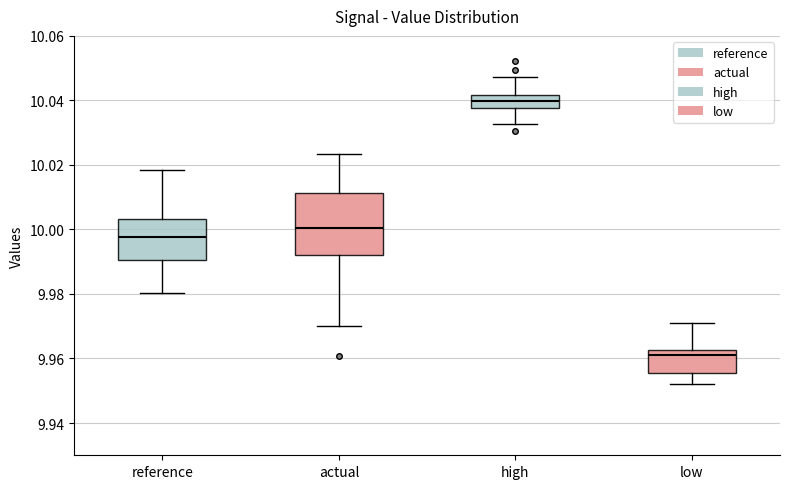

Reading left to right, read every box against the y-axis: the position of its median line, the range the box covers, and the ends of its whiskers. The values are not printed on the chart, so give them approximately, as read against the axis.

reference: median 9.998, box 9.990 to 10.004, whiskers 9.980 to 10.018
actual: median 10.000, box 9.992 to 10.012, whiskers 9.970 to 10.024
high: median 10.040, box 10.038 to 10.042, whiskers 10.032 to 10.048
low: median 9.962 (just below the box's upper edge), box 9.956 to 9.962, whiskers 9.952 to 9.970